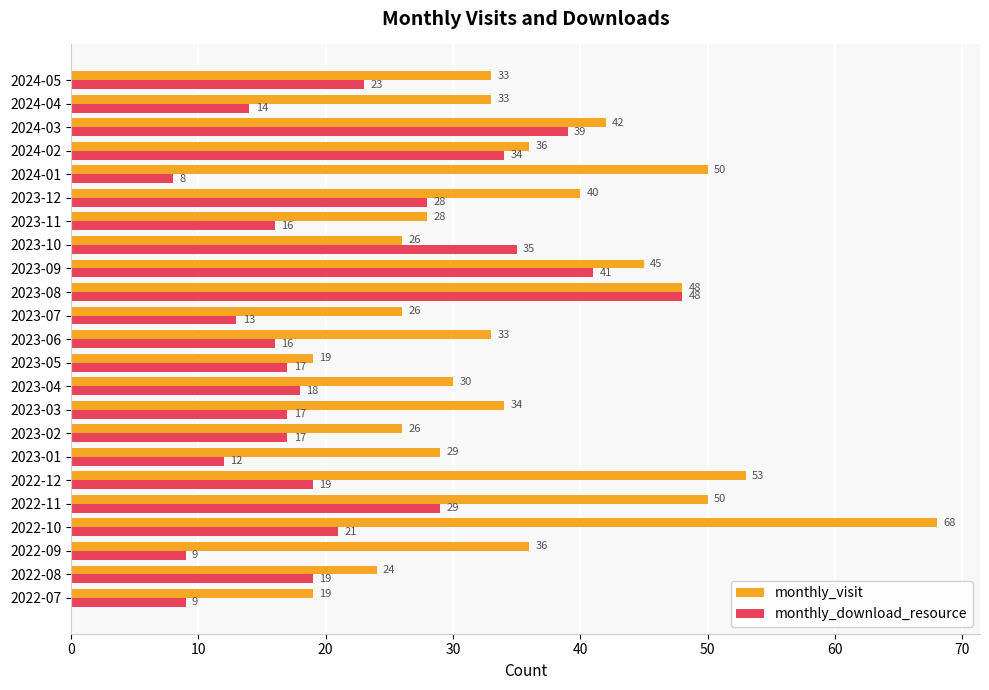

Which series has the widest spread of values?

monthly_visit